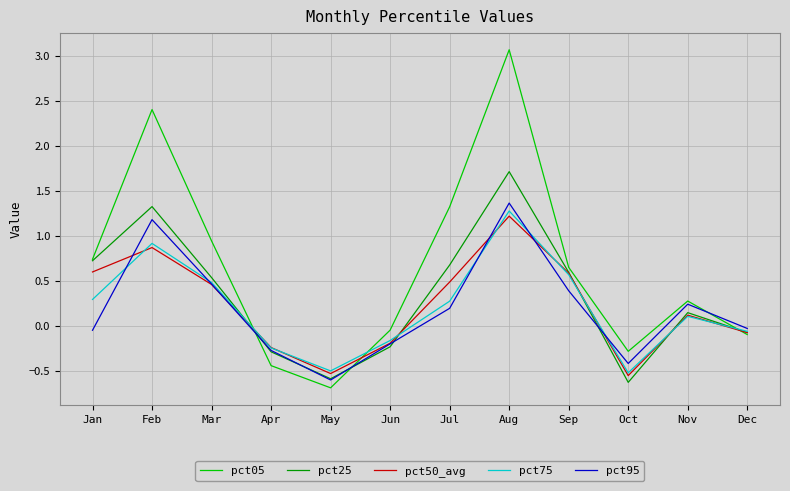

What is the average value of the pct25 series?

0.3